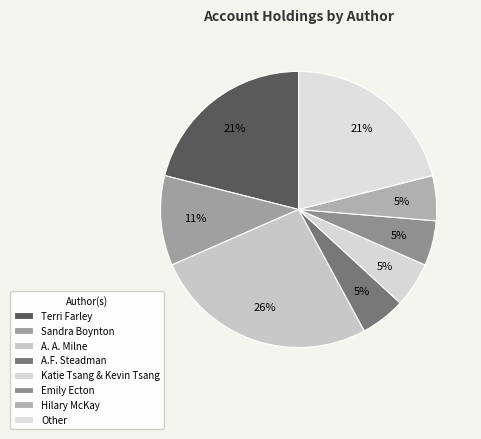

The Terri Farley slice represents 27% of the pie. True or false?

False